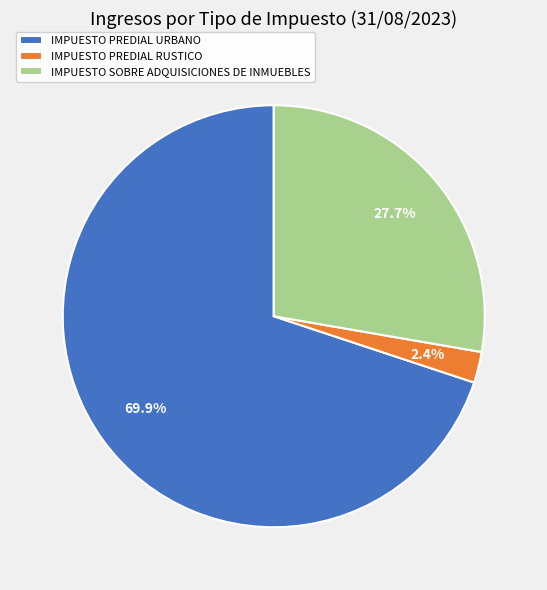

Rank the categories by value from highest to lowest.

IMPUESTO PREDIAL URBANO, IMPUESTO SOBRE ADQUISICIONES DE INMUEBLES, IMPUESTO PREDIAL RUSTICO